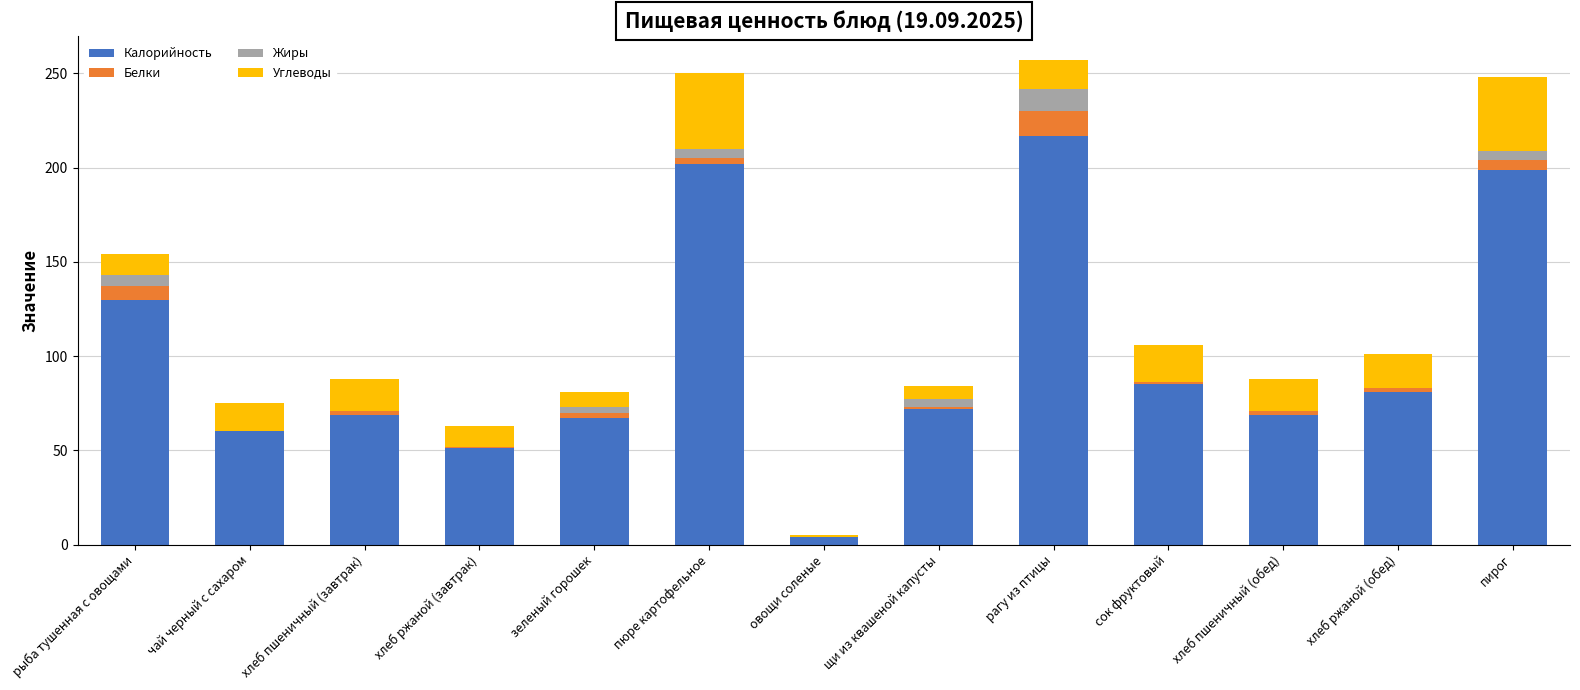

At which label does Калорийность reach its peak?

рагу из птицы